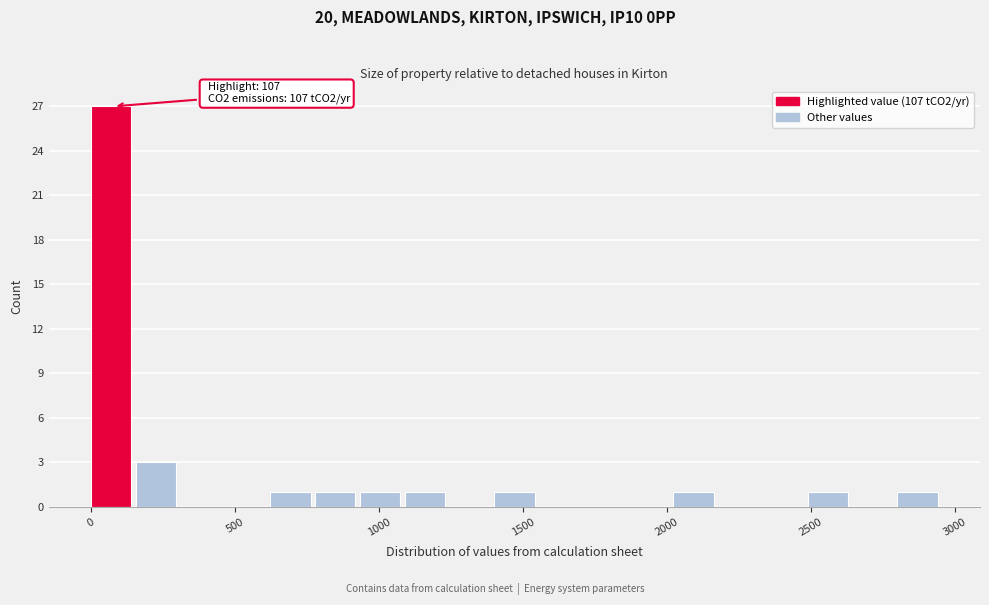

Read against the x-axis, roughly where is the centre of the tallest bar?

50